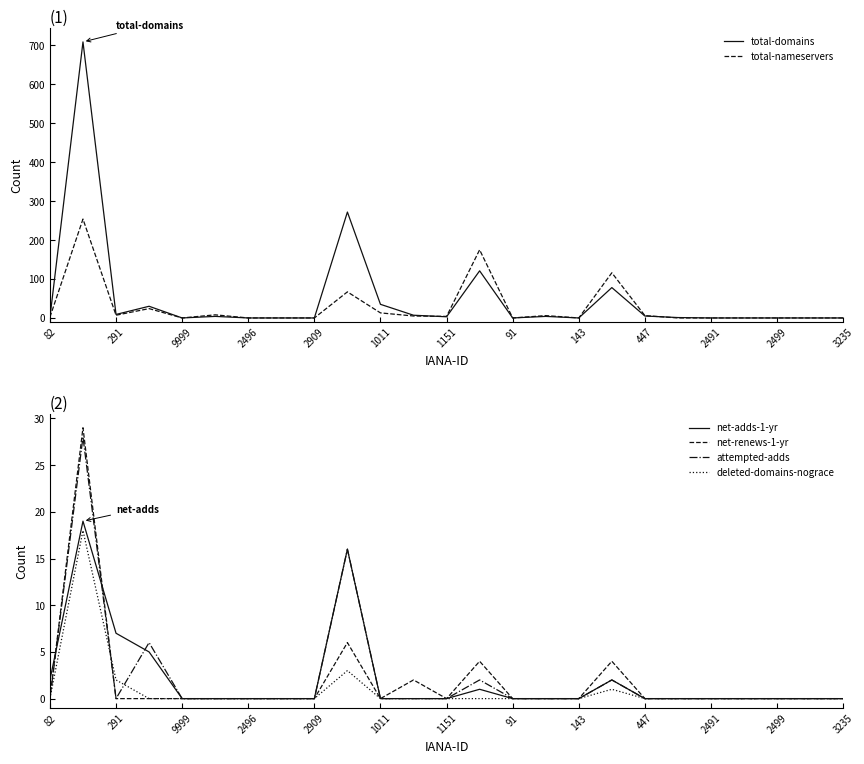

What are all the series names shown in the legend?

total-domains, total-nameservers, net-adds-1-yr, net-renews-1-yr, attempted-adds, deleted-domains-nograce